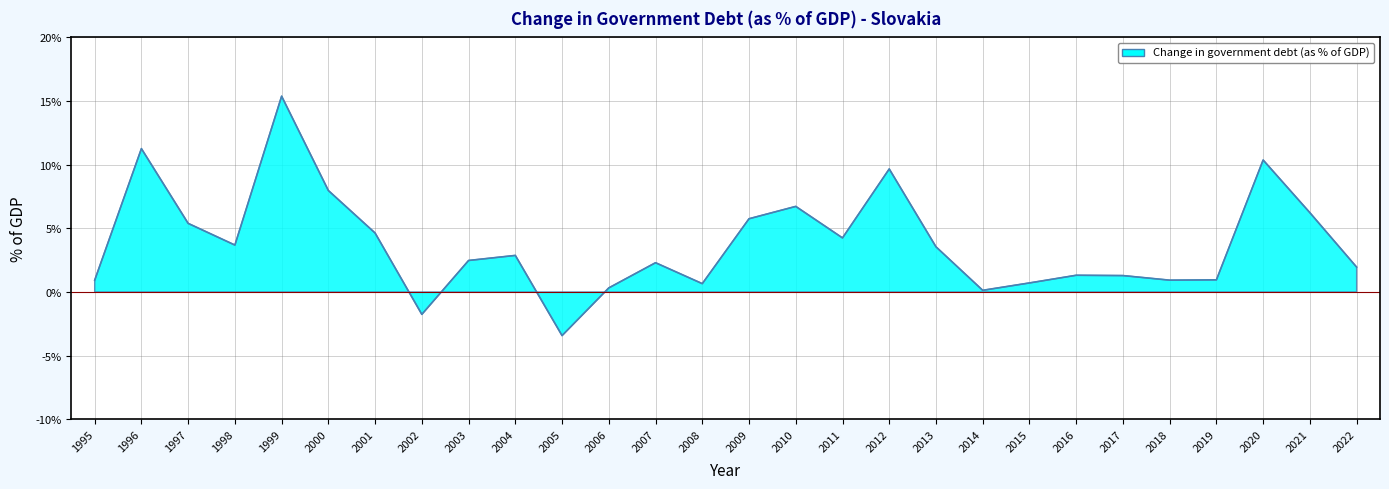

What is the difference between the values at 1996 and 2004?

8.4